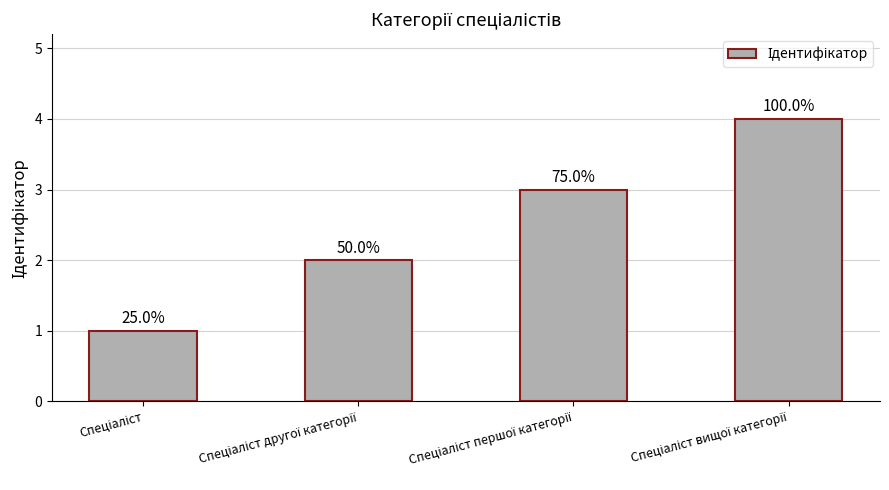

Are the bars horizontal?

No